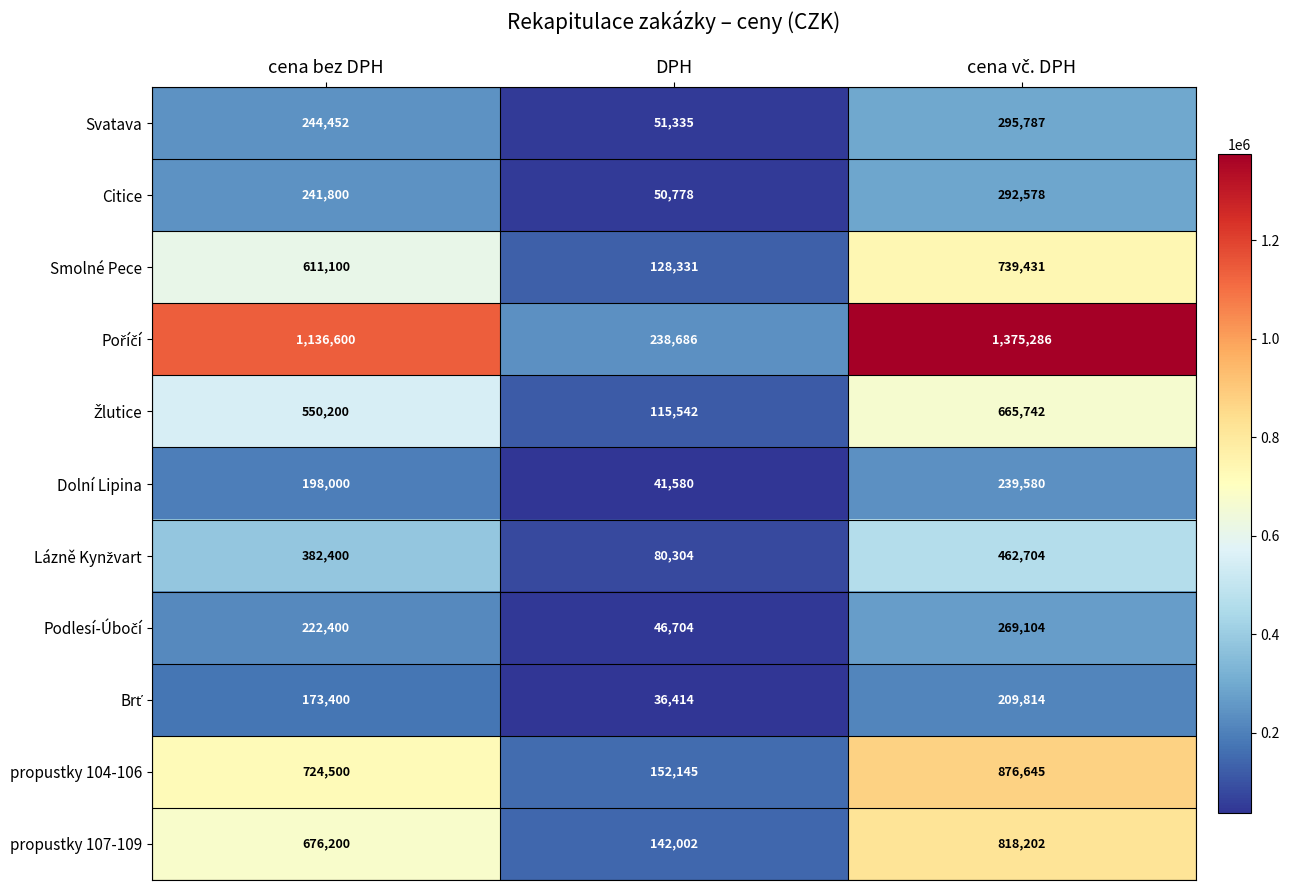

True or false: Svatava has a value of 244452 at cena bez DPH.

True